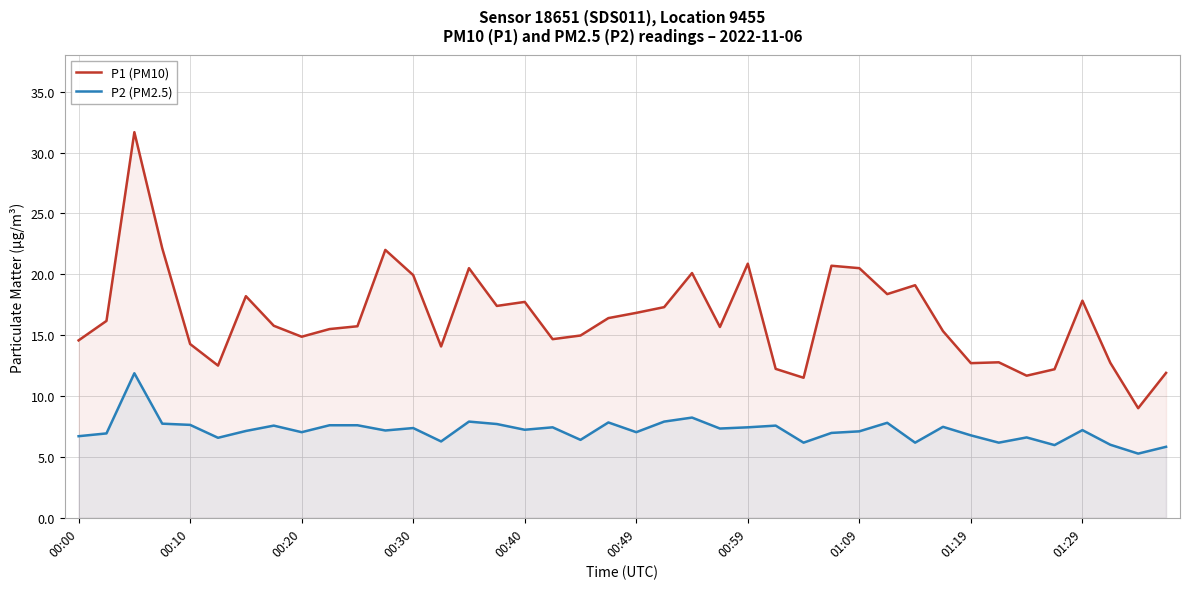

Which series has the widest spread of values?

P1 (PM10)